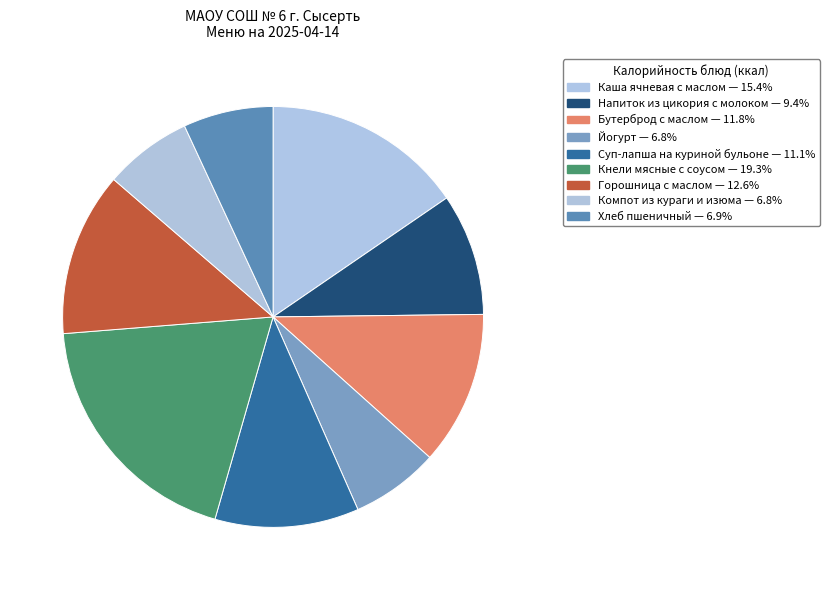

Do Бутерброд с маслом and Горошница с маслом together represent more than half of the pie?

No